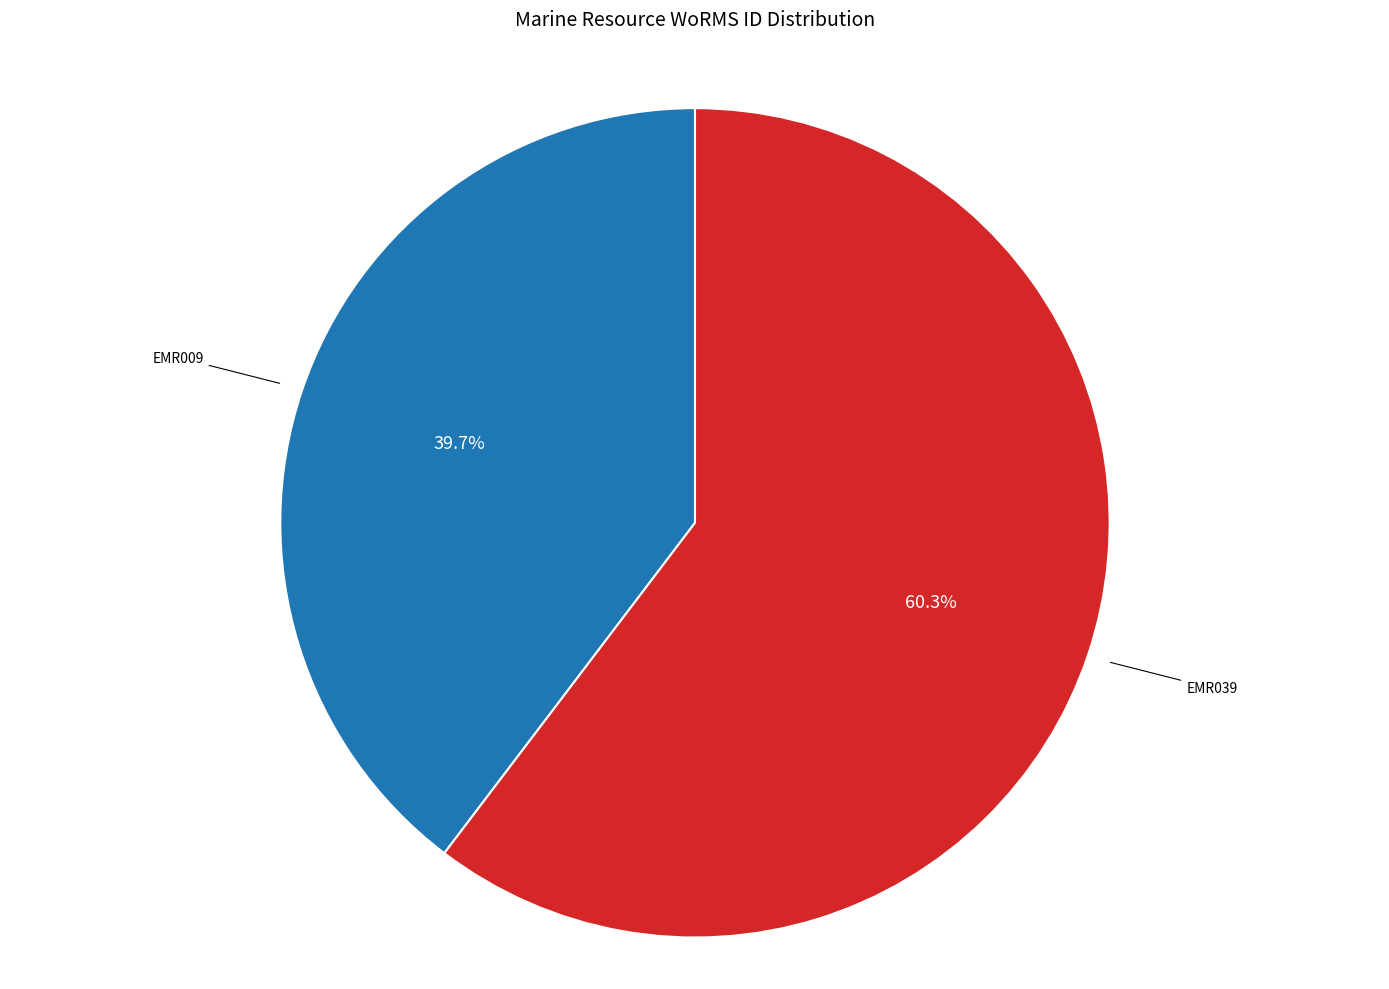

What is the largest slice in the pie chart?

EMR039